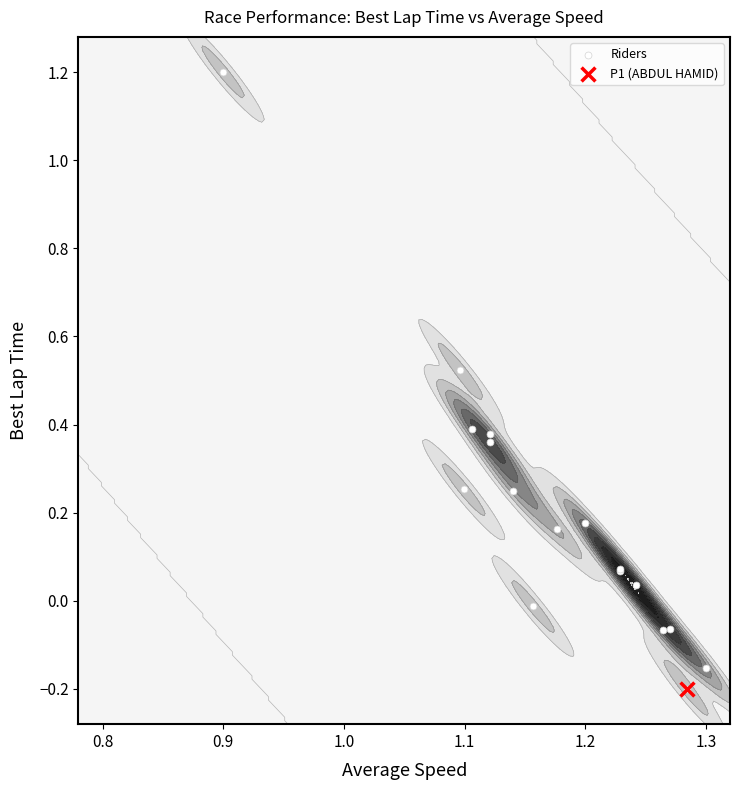

What is the difference between the second highest and second lowest values?

0.7